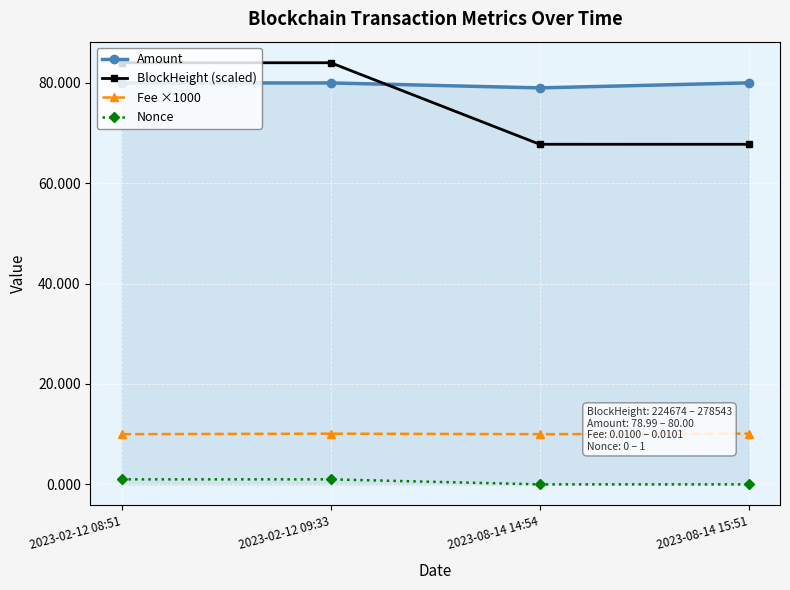

What is the label of the 3rd point from the left?

2023-08-14 14:54